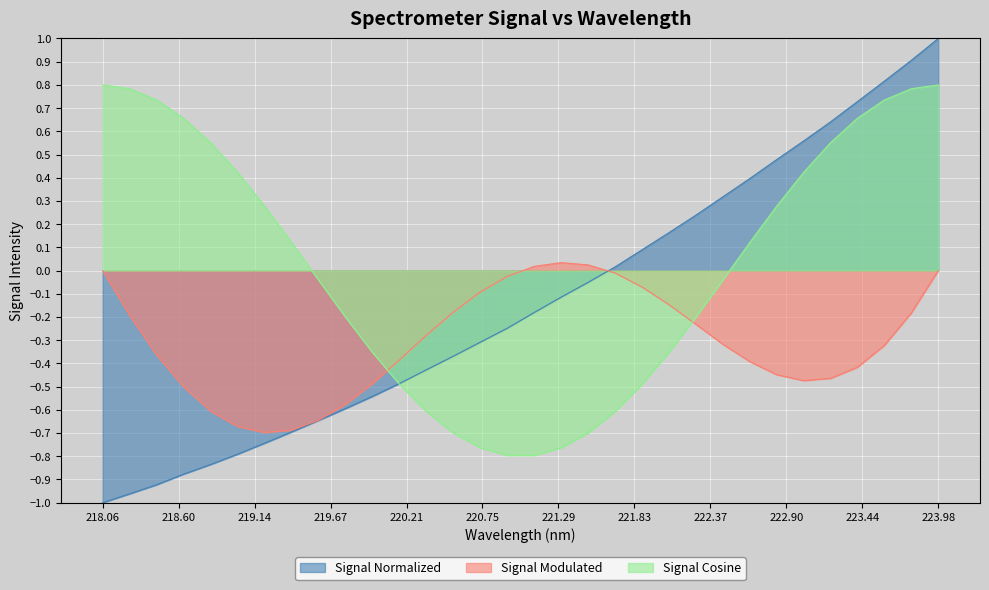

How many lines are shown in the chart?

3